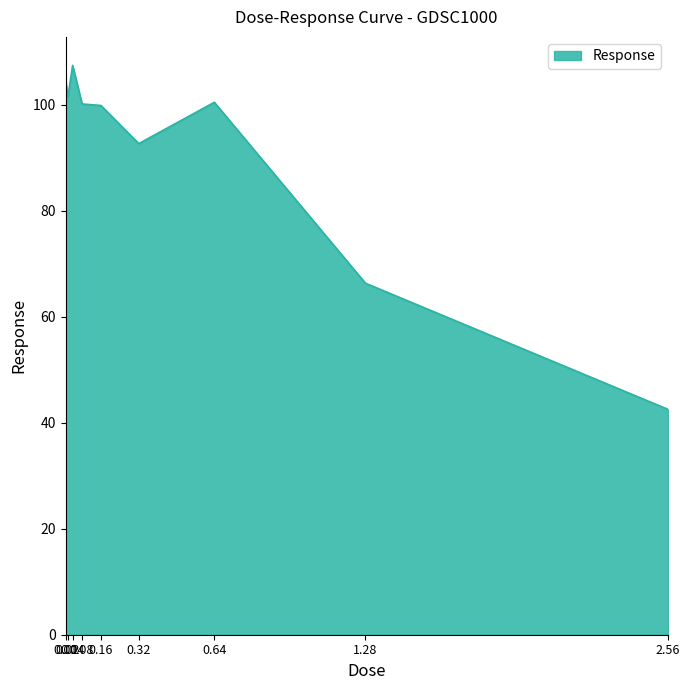

What is the smallest value displayed?

42.6